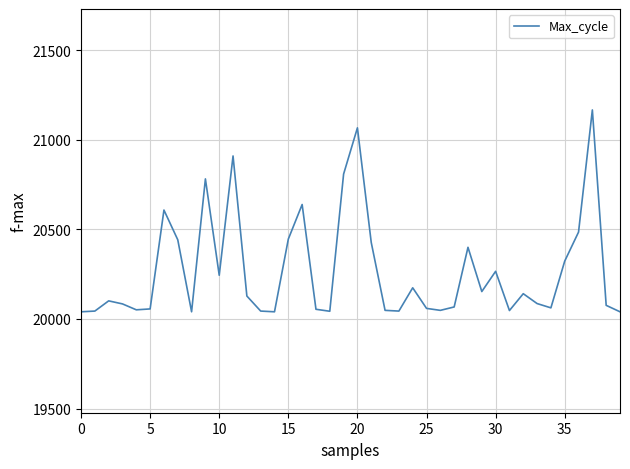

What is the difference between the maximum and minimum values?

1127